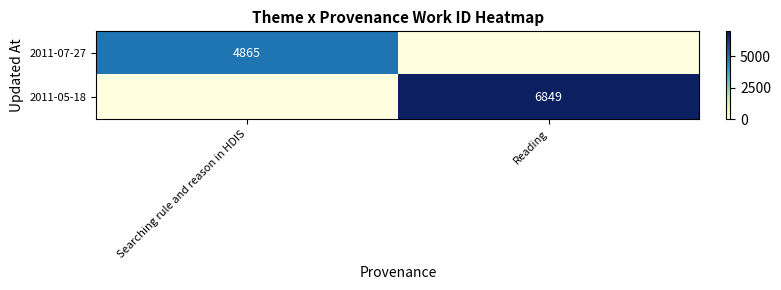

The value of 2011-05-18 at Reading is 6849. True or false?

True